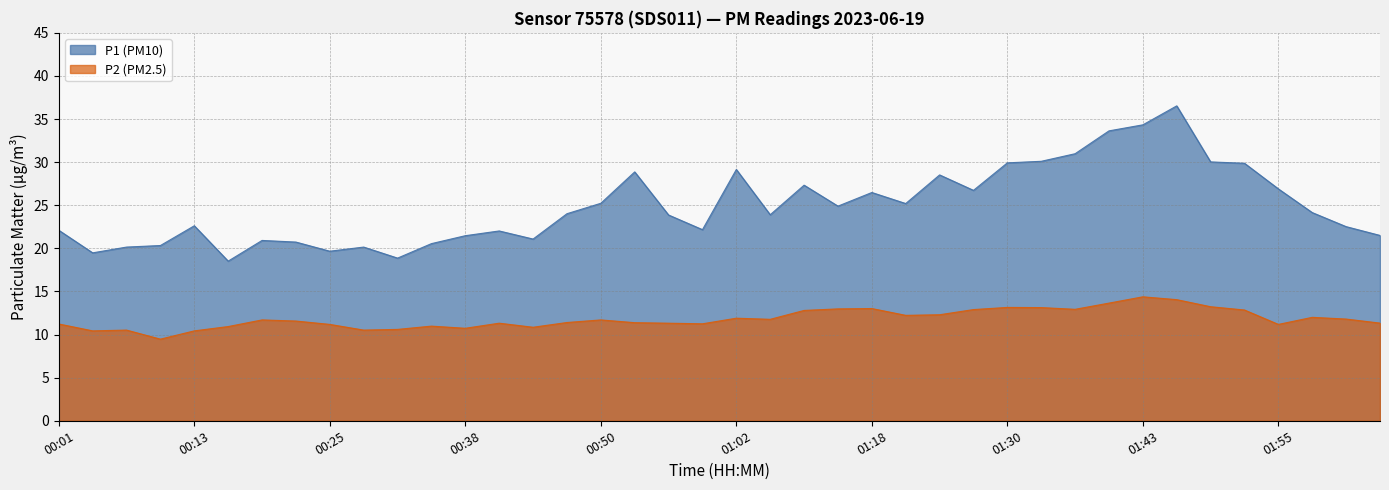

What is the difference between the maximum and minimum values in the P2 series?

4.9